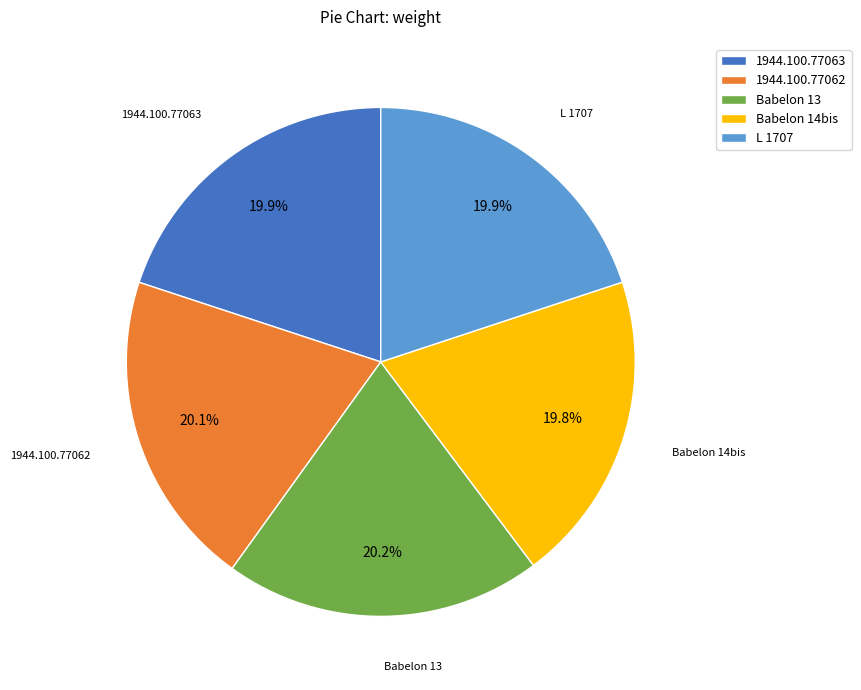

How much of the chart is everything except 1944.100.77062?

79.9%